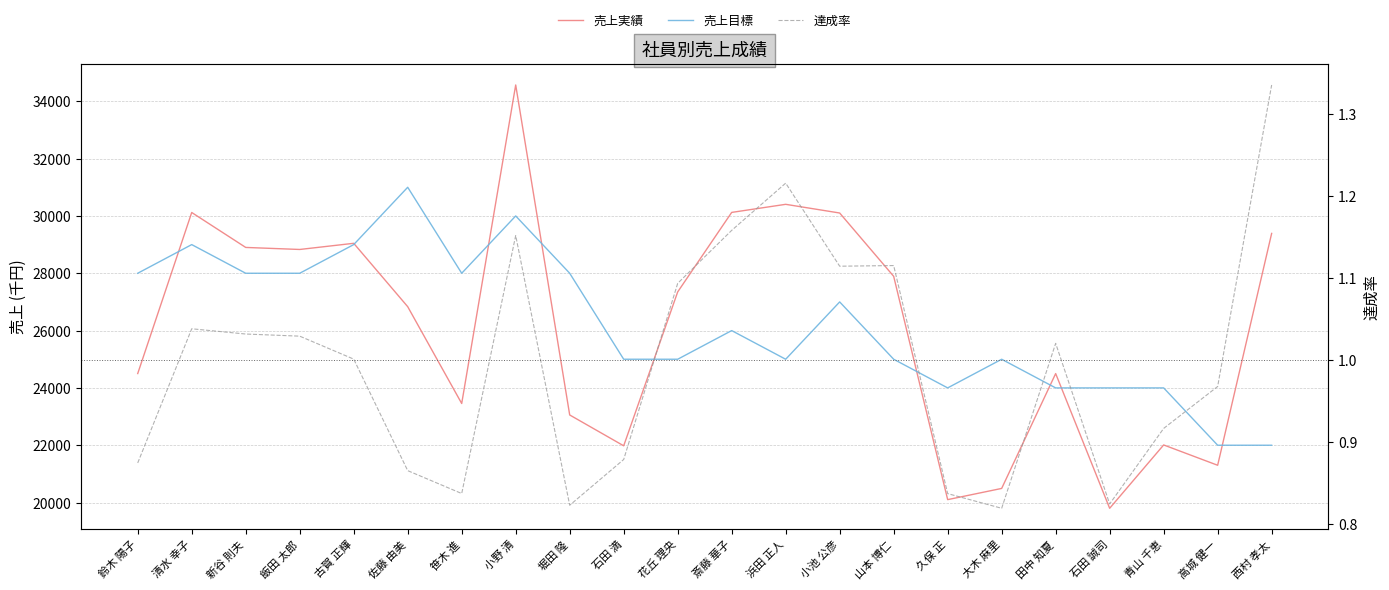

Where is the first local minimum for 達成率?

笹木 進